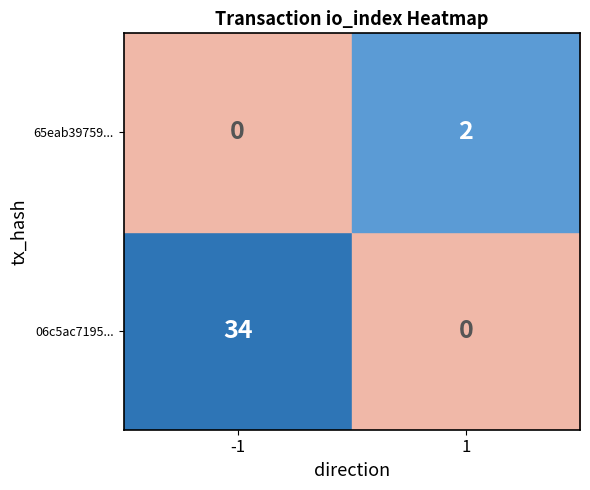

Between -1 and 1, which series saw the biggest shift?

06c5ac7195...